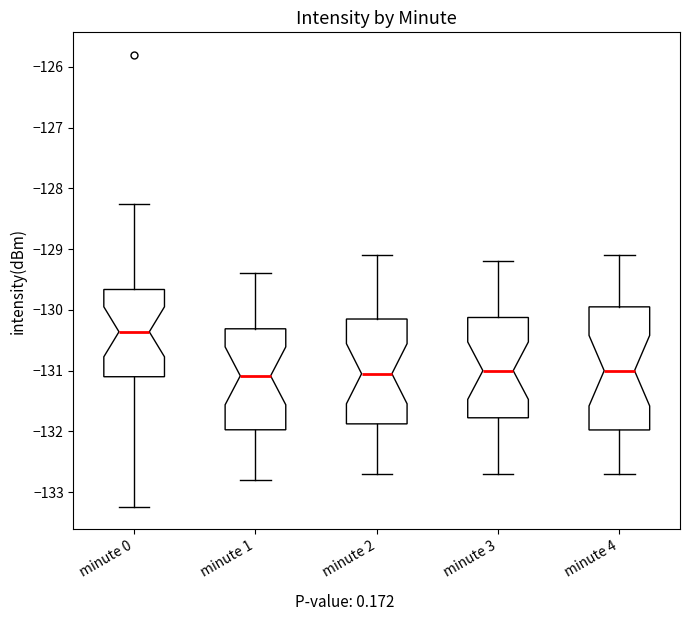

Where does the lower whisker of the box for minute 1 end on the y-axis? The values are not printed on the chart, so give them approximately, as read against the axis.

-132.8